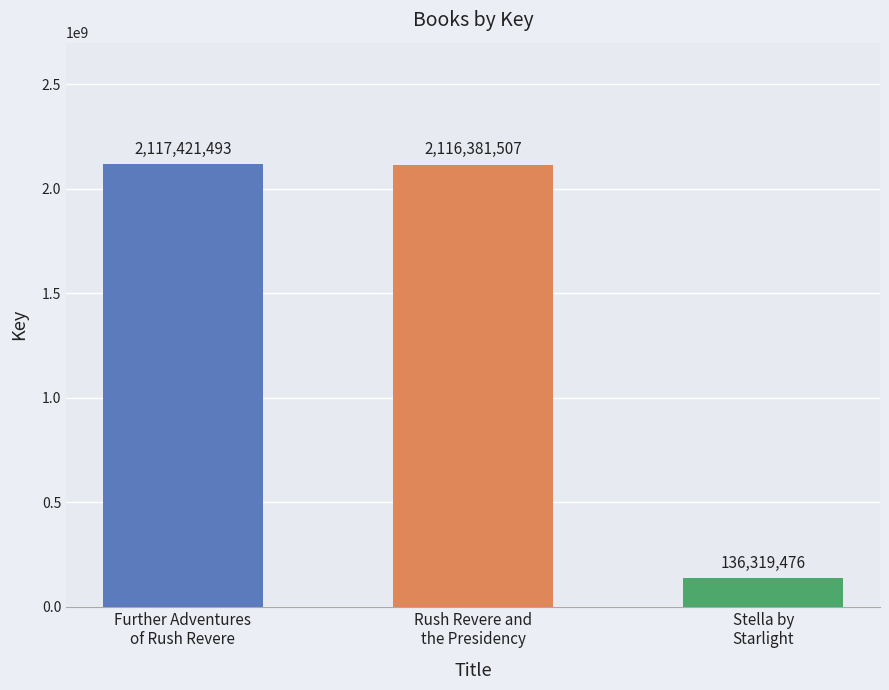

Between Rush Revere and
the Presidency and Stella by
Starlight, which is larger?

Rush Revere and
the Presidency